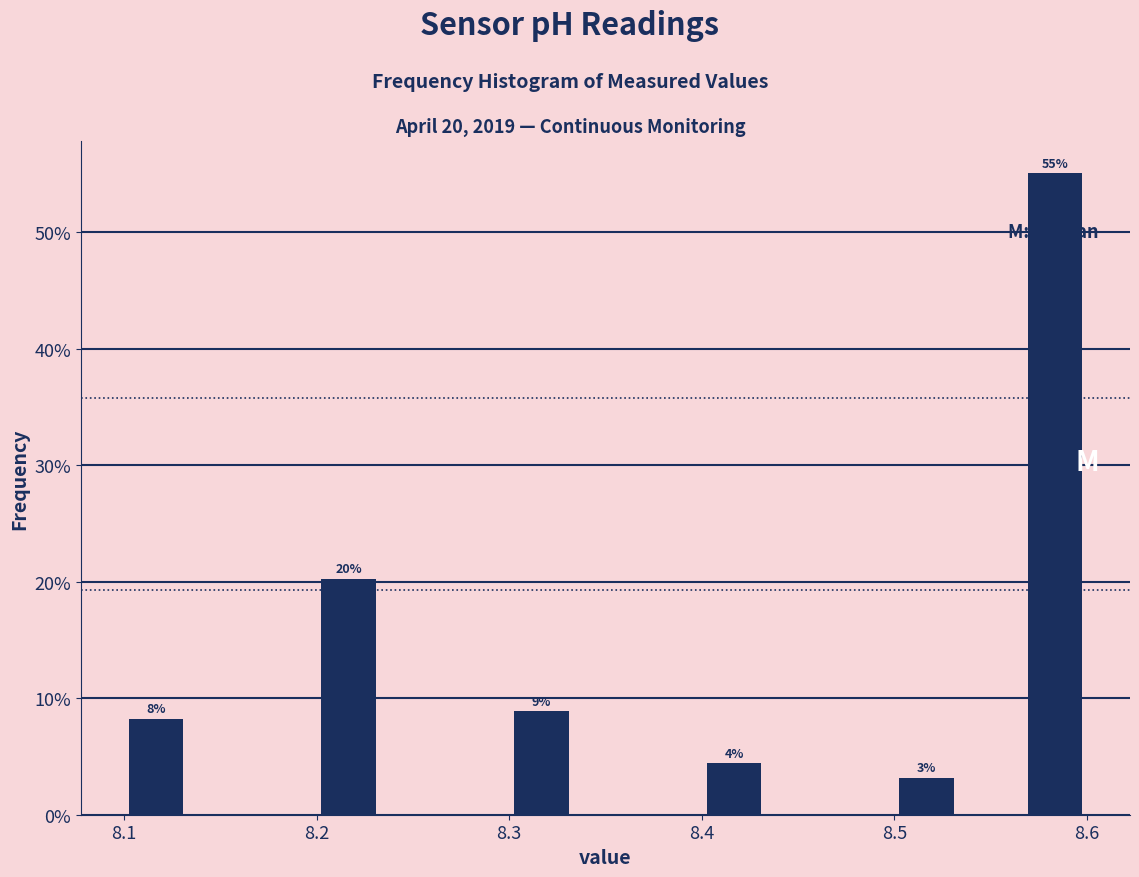

Read against the x-axis, roughly where is the centre of the tallest bar?

8.58